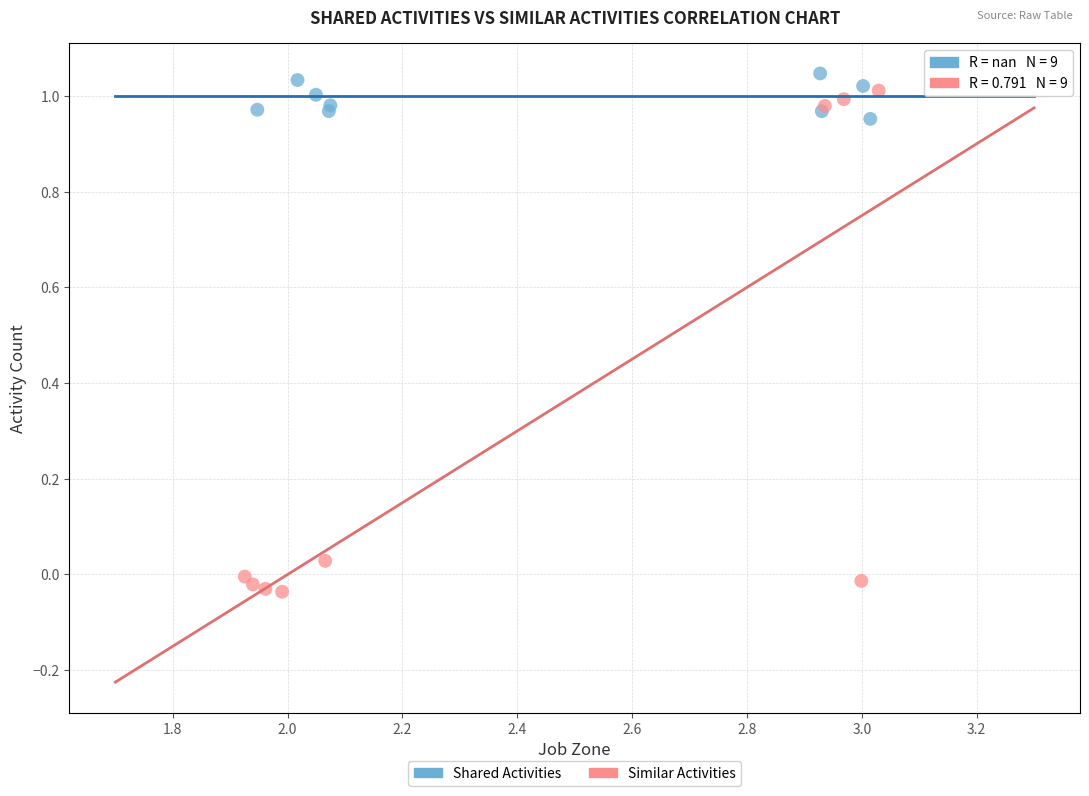

Which series contains the lowest Y value?

Similar Activities